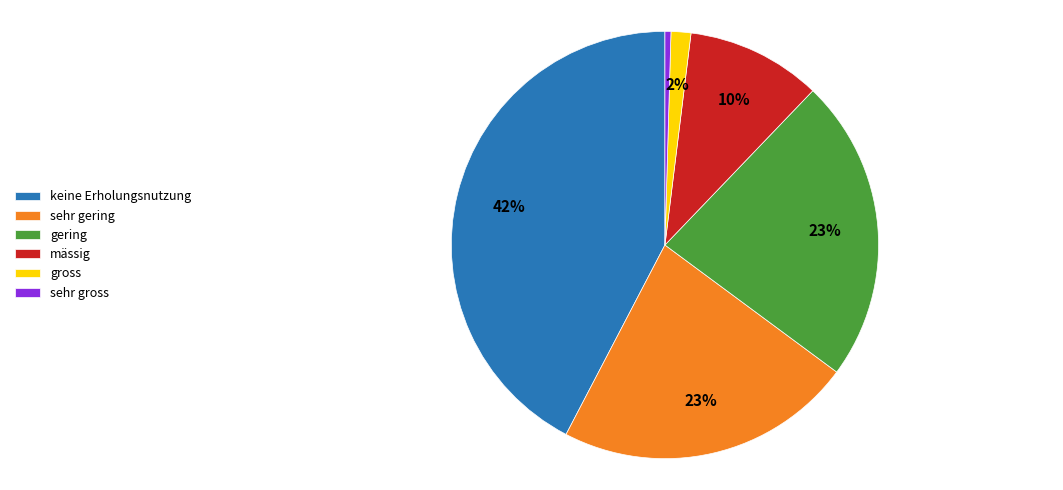

True or false: gross accounts for 2% of the total.

True